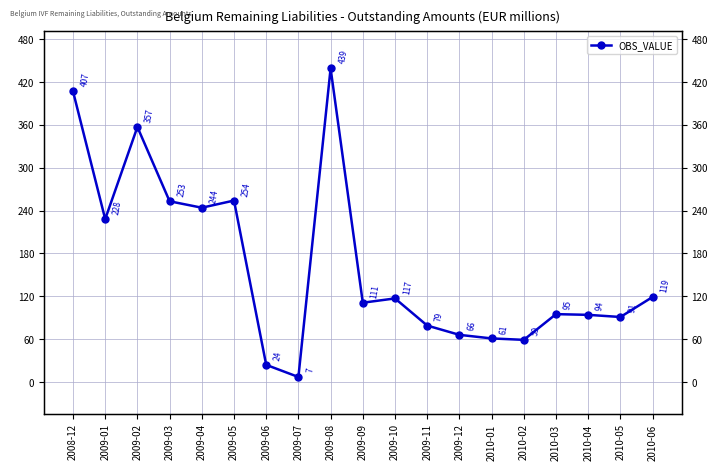

What is the difference between the maximum and minimum values?

432